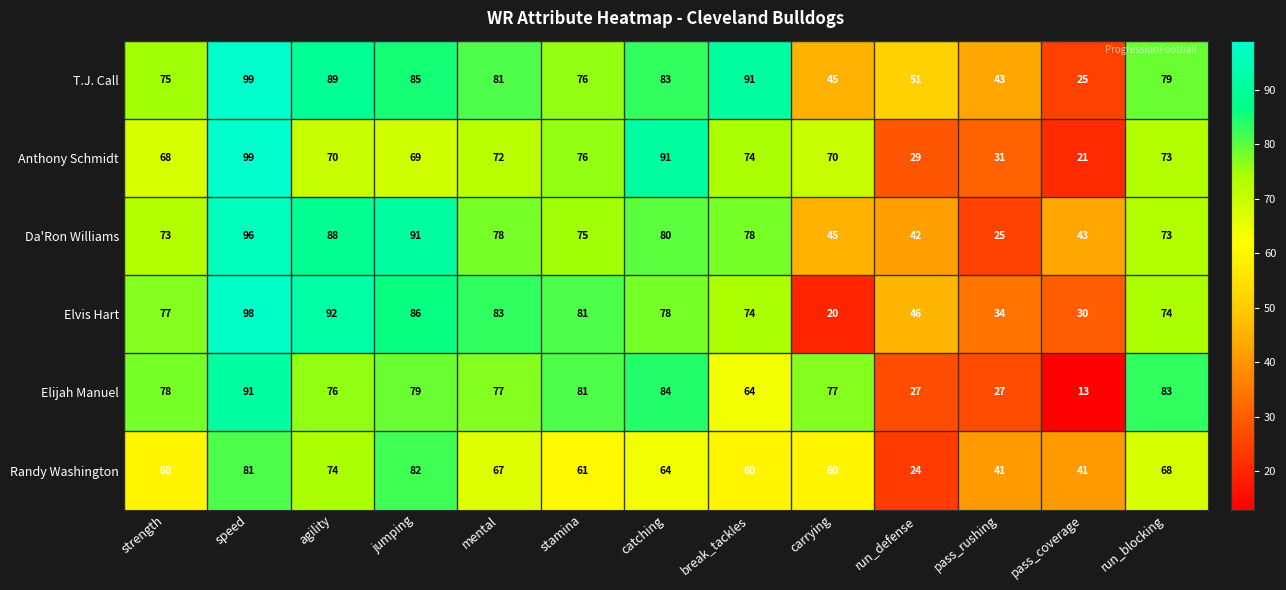

The Elijah Manuel series shows 27 at jumping. True or false?

False